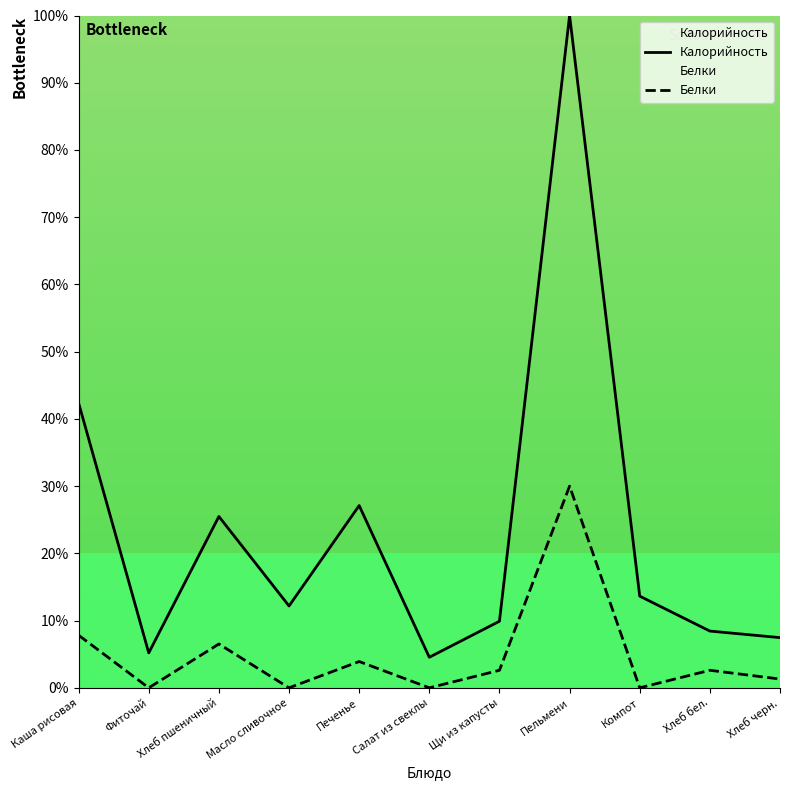

True or false: Калорийность and Белки cross at least once.

False